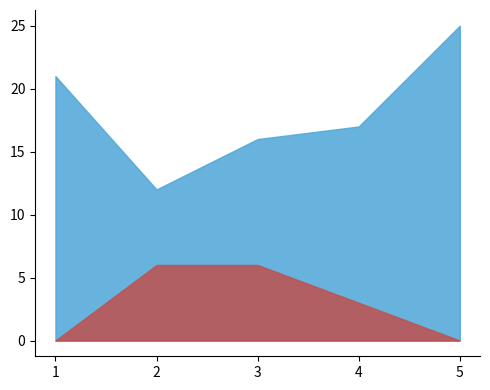

List the labels in order of Score 1 value, largest first.

5, 1, 4, 3, 2